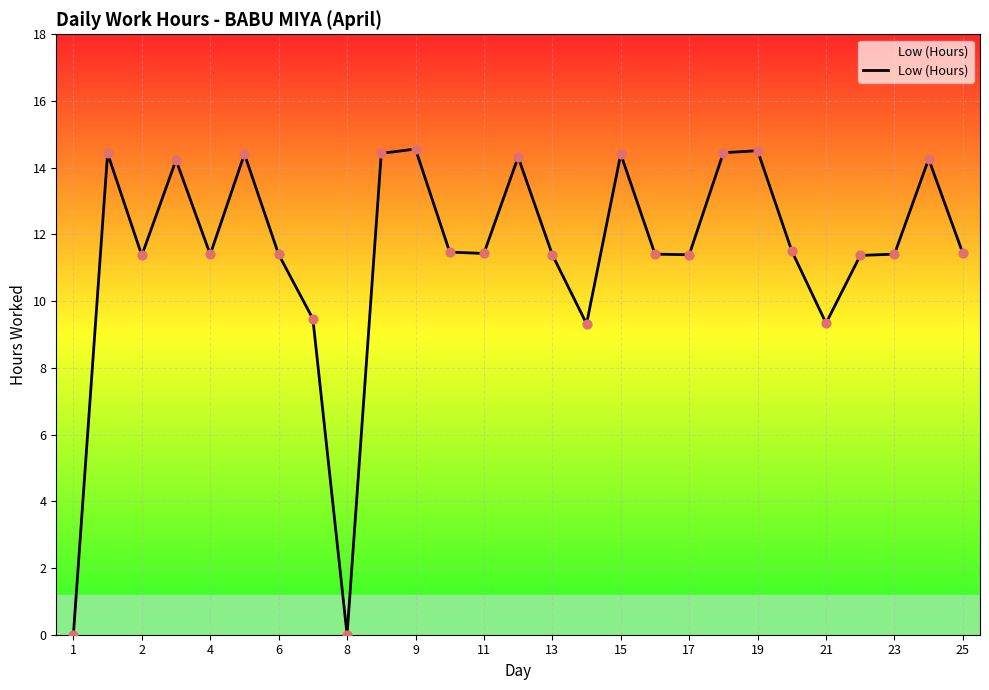

What is the maximum value shown in the chart?

14.6